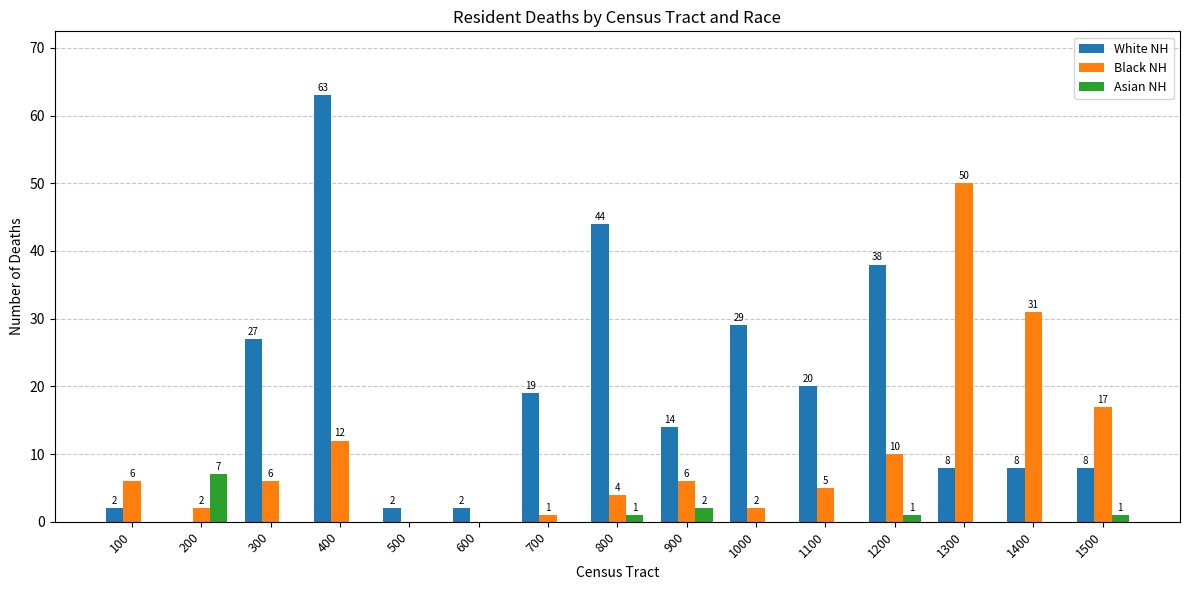

What is the sum of the Black NH values at 100 and 700?

7